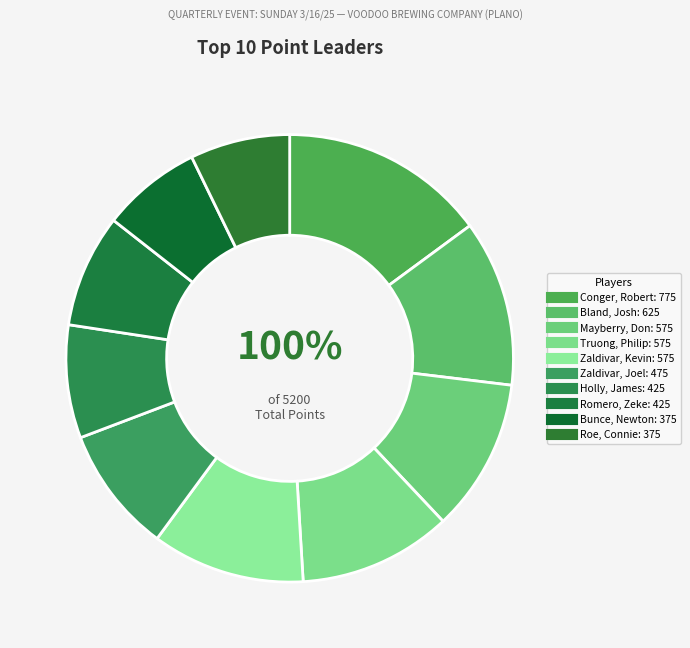

What portion of the pie excludes Zaldivar, Joel?

90.9%